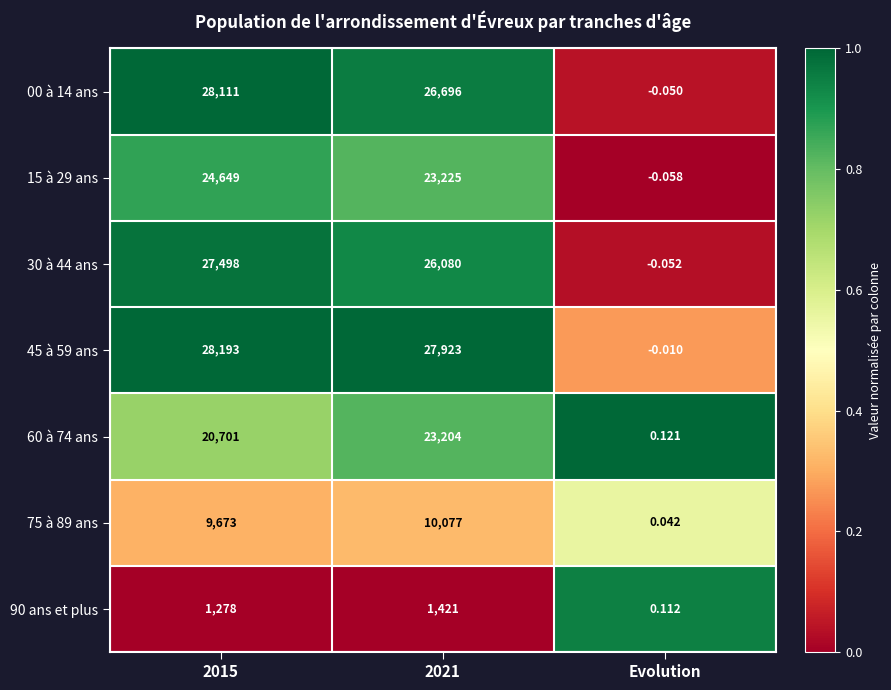

Rank the series at Evolution from lowest to highest value.

15 à 29 ans, 30 à 44 ans, 00 à 14 ans, 45 à 59 ans, 75 à 89 ans, 90 ans et plus, 60 à 74 ans